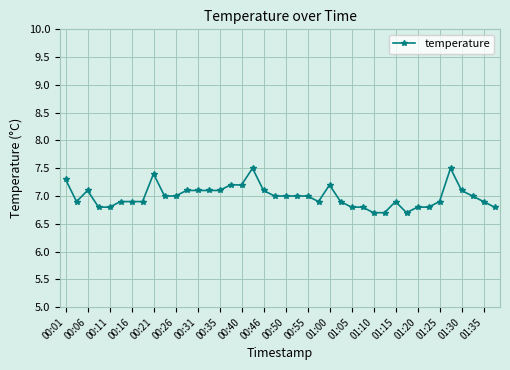

What is the value of the 23rd point from the left?

7.0